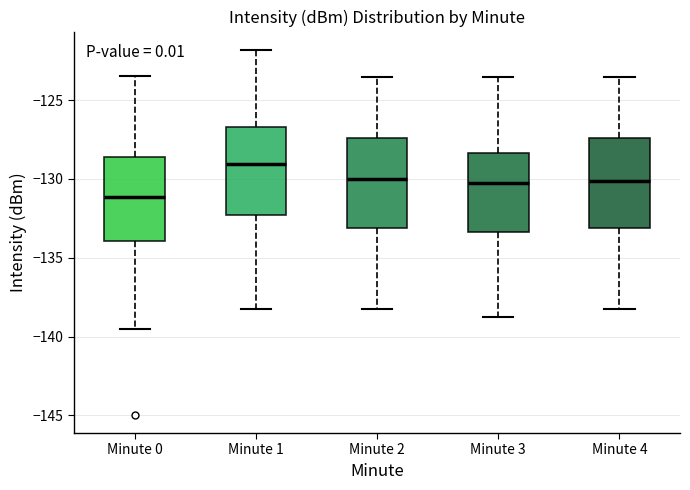

Reading left to right, transcribe this box plot: for each box, give where its median line is, the range the box spans, and where its two whiskers end, as read against the y-axis. The values are not printed on the chart, so give them approximately, as read against the axis.

Minute 0: median -131.0, box -134.0 to -128.5, whiskers -139.5 to -123.5
Minute 1: median -129.0, box -132.5 to -126.5, whiskers -138.0 to -122.0
Minute 2: median -130.0, box -133.0 to -127.5, whiskers -138.0 to -123.5
Minute 3: median -130.5, box -133.5 to -128.5, whiskers -139.0 to -123.5
Minute 4: median -130.0, box -133.0 to -127.5, whiskers -138.0 to -123.5